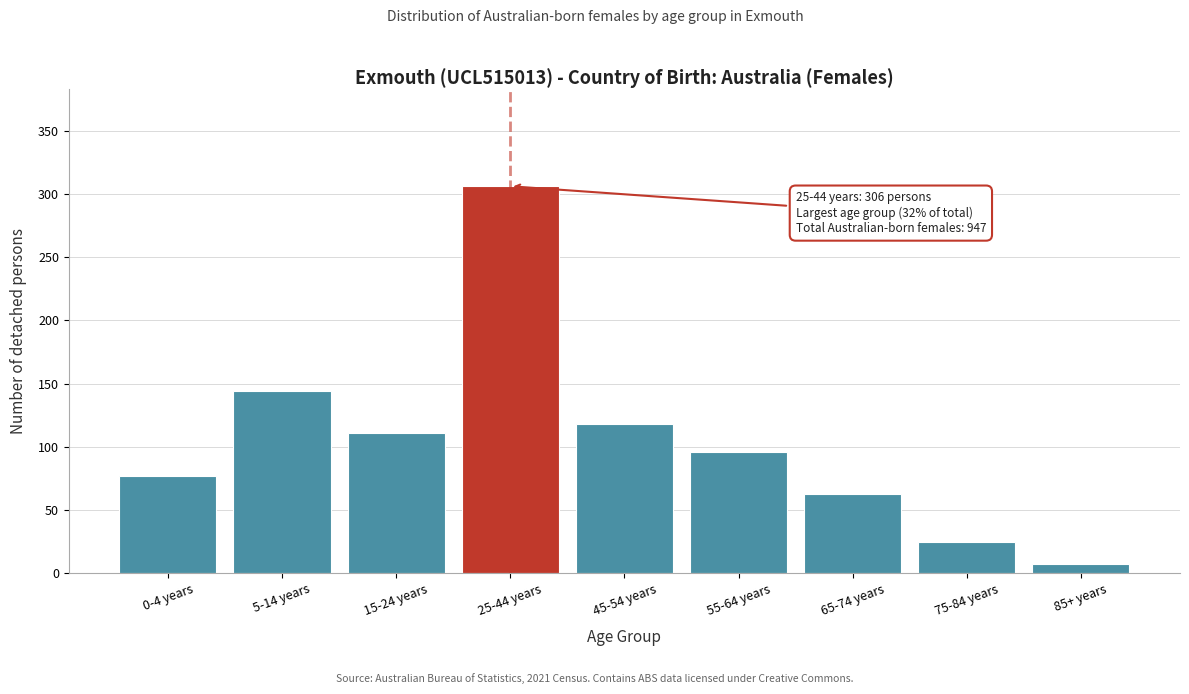

Reading left to right, extract all data points from this chart.

0-4 years=77	5-14 years=144	15-24 years=111	25-44 years=306	45-54 years=118	55-64 years=96	65-74 years=63	75-84 years=25	85+ years=7